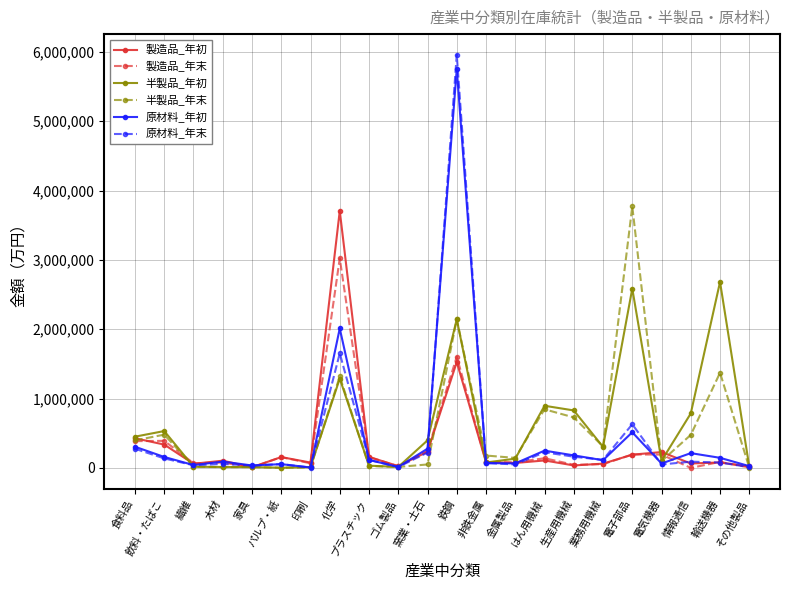

How many values in the 半製品_年初 series are below 303358?

11